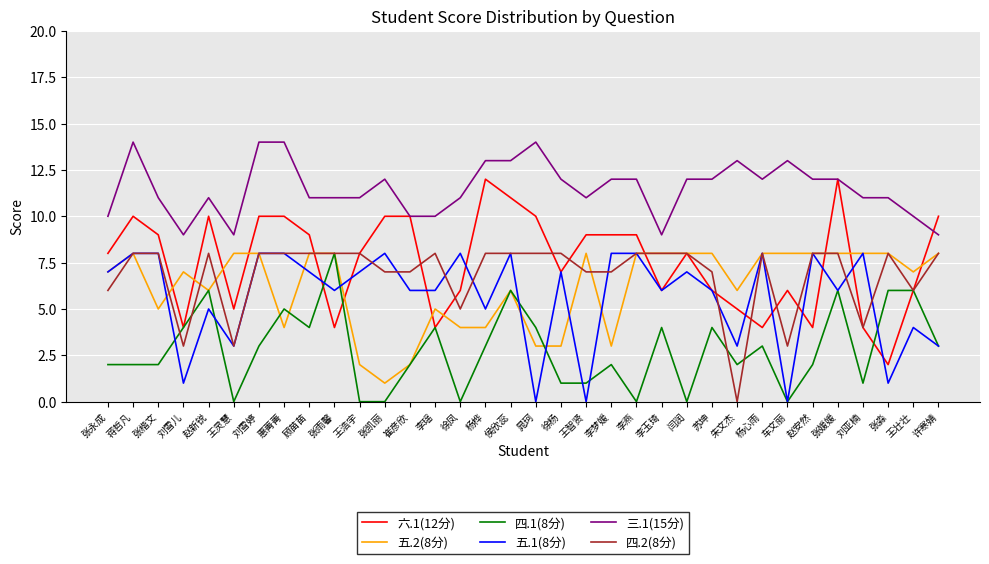

Is it true that 三.1(15分) equals 9 at 刘雪儿?

True